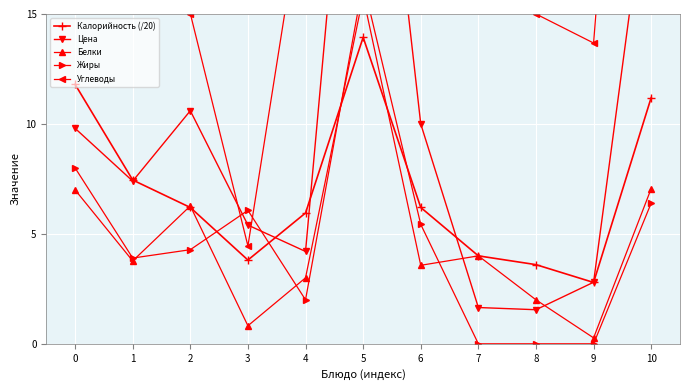

Is the value of Белки at 6 greater than the value of Цена at 0?

No